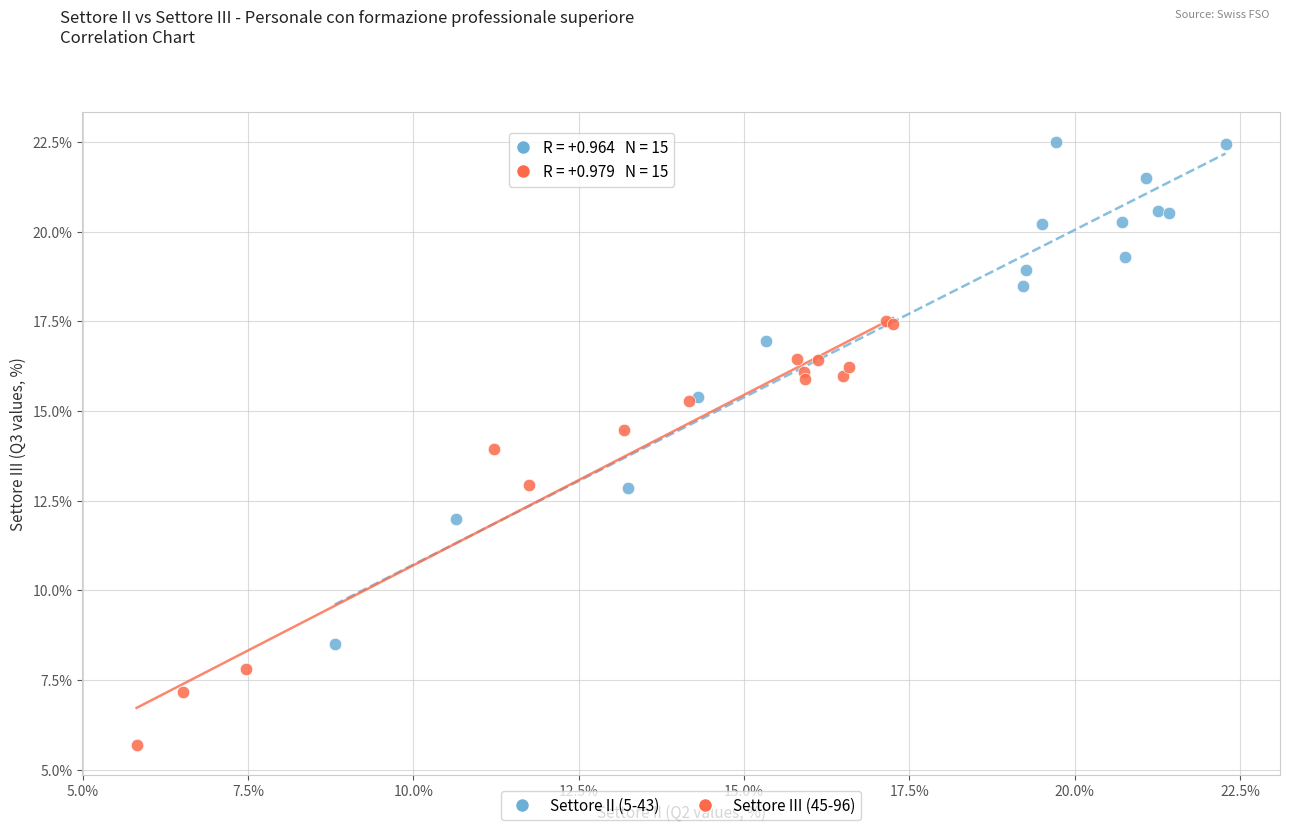

Which series reaches the minimum Y coordinate?

Settore III (45-96)